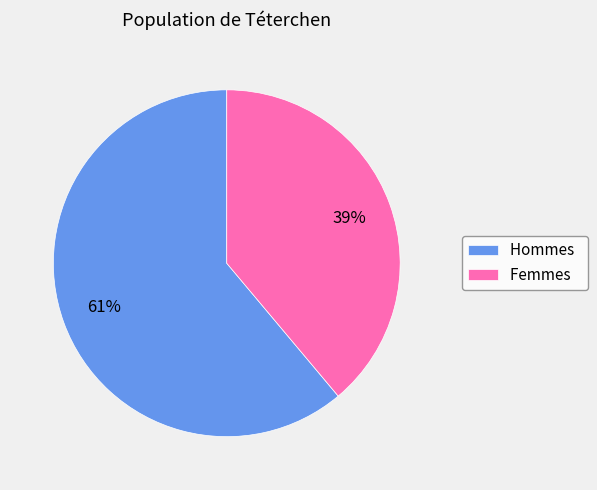

Which slice is the largest?

Hommes